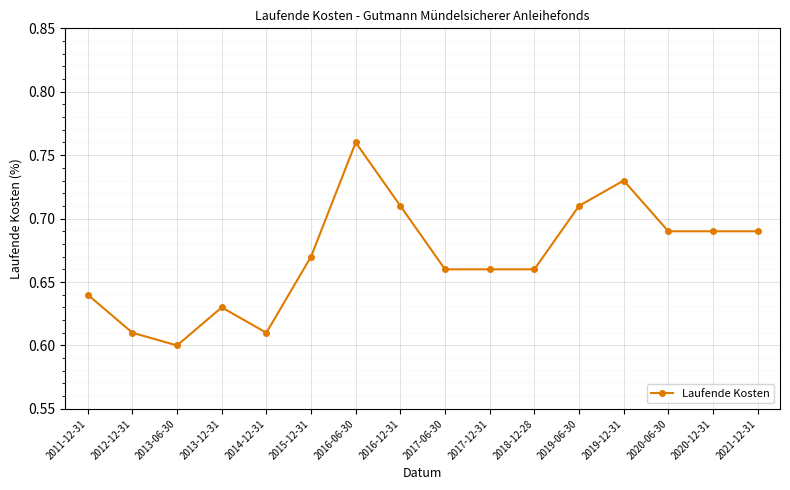

Which category has the lowest value across all series?

2013-06-30